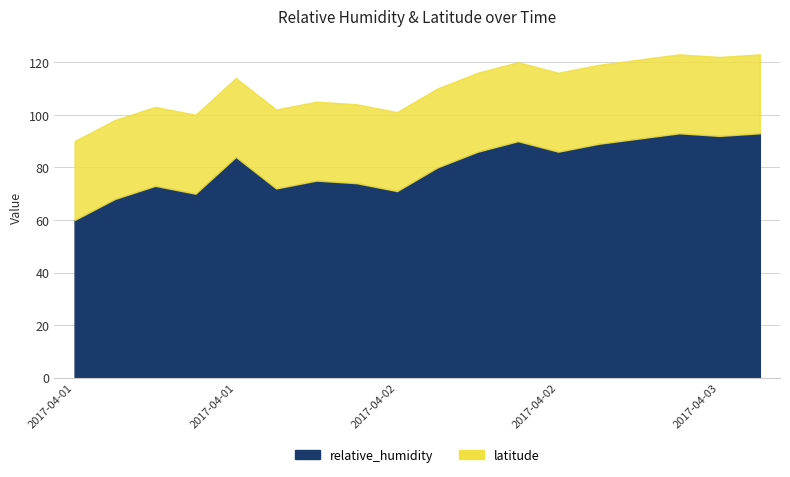

Is it true that latitude equals 30.0 at 2017-04-02T14:40Z?

True